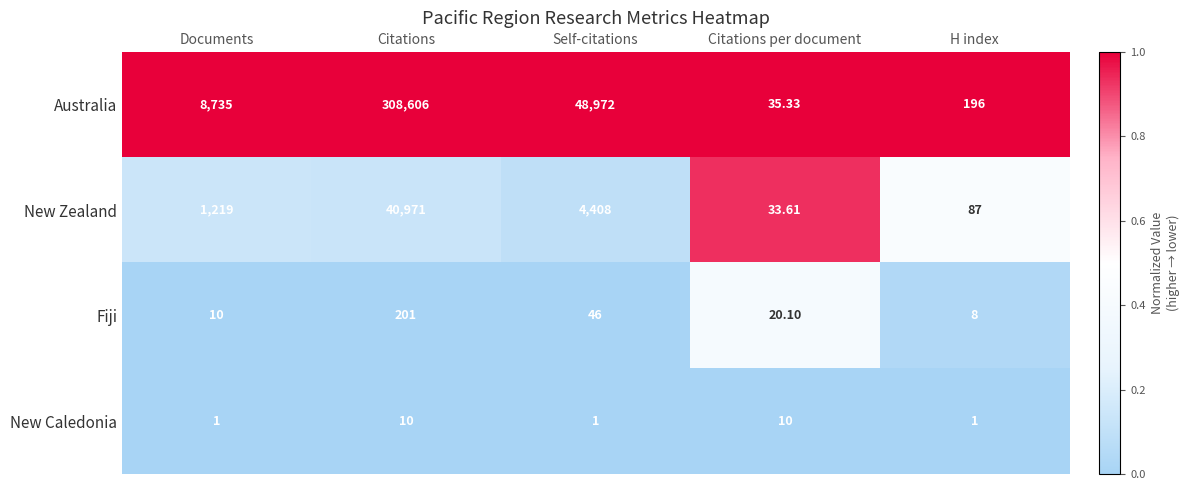

At which category is the sum across all series the highest?

Citations